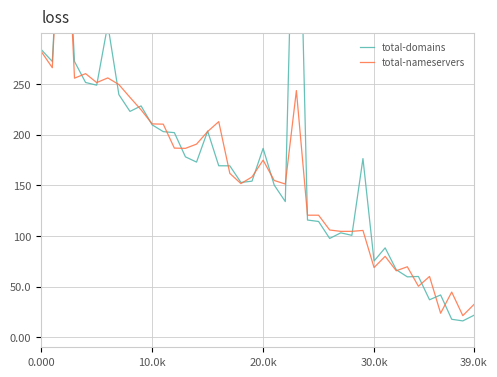

What is the lowest value of the total-domains series?

16.0